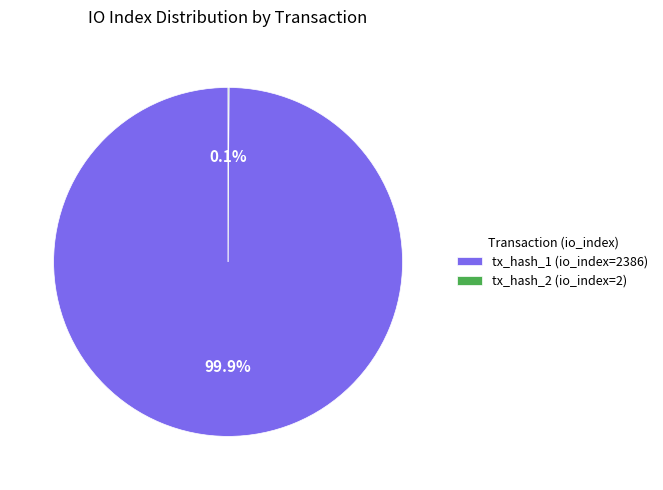

What is the largest slice in the pie chart?

tx_hash_1 (io_index=2386)